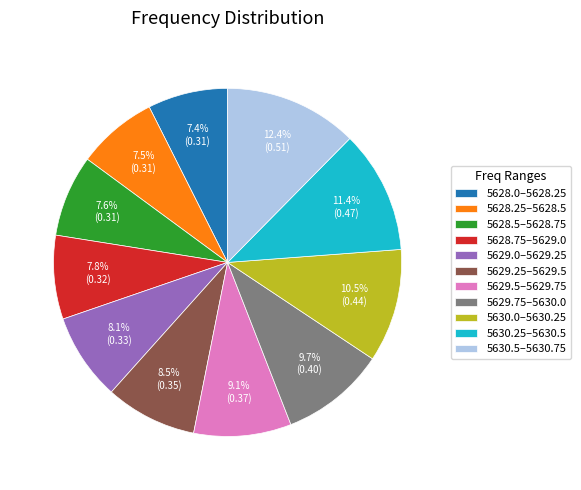

Does 5628.5–5628.75 account for over 50% of the chart?

No